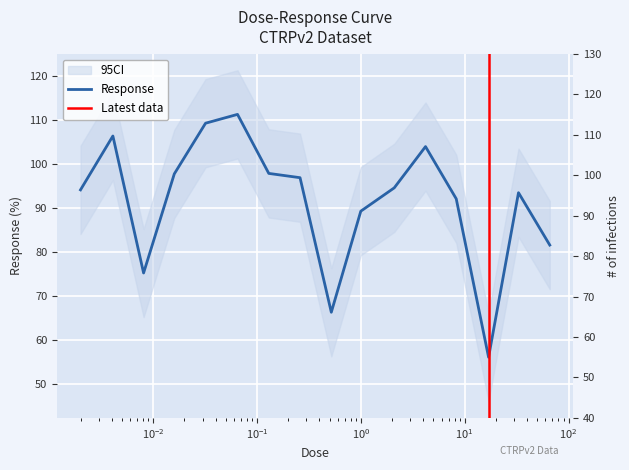

How many points are higher than both their immediate neighbors (excluding endpoints)?

4